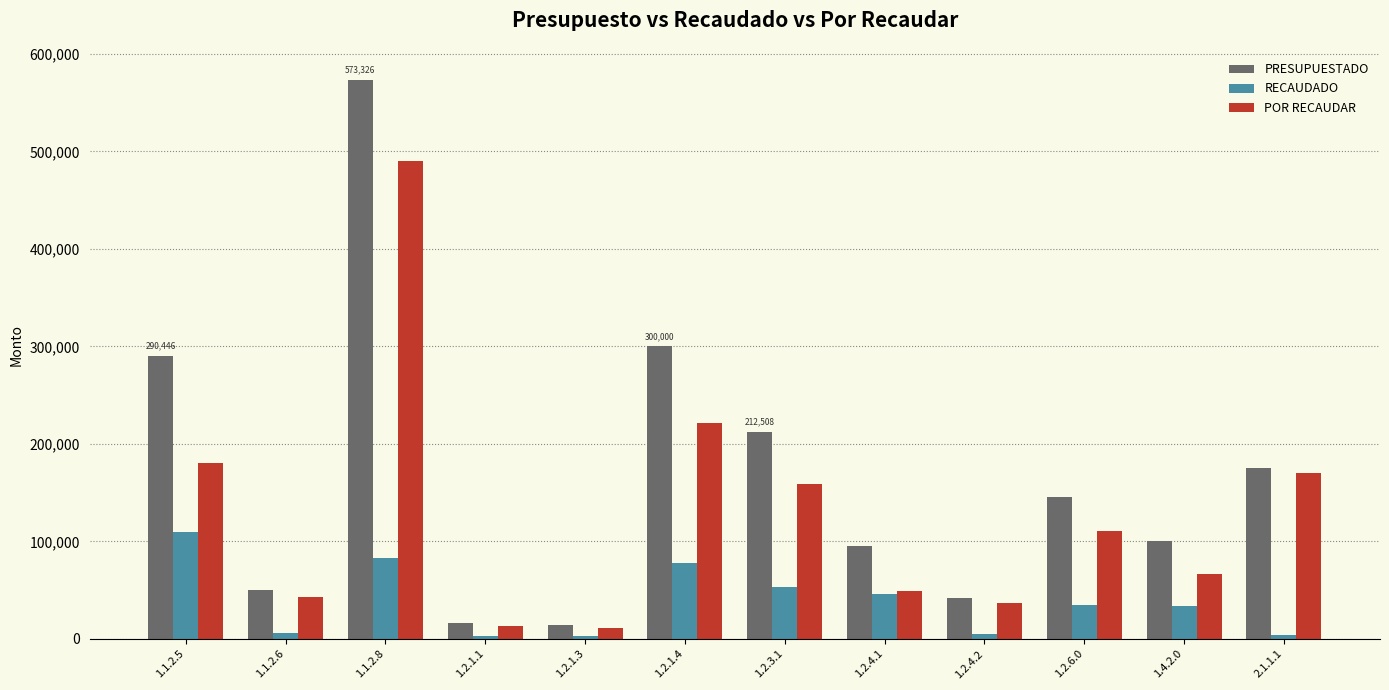

Which series changed the most between 1.2.4.2 and 1.4.2.0?

PRESUPUESTADO